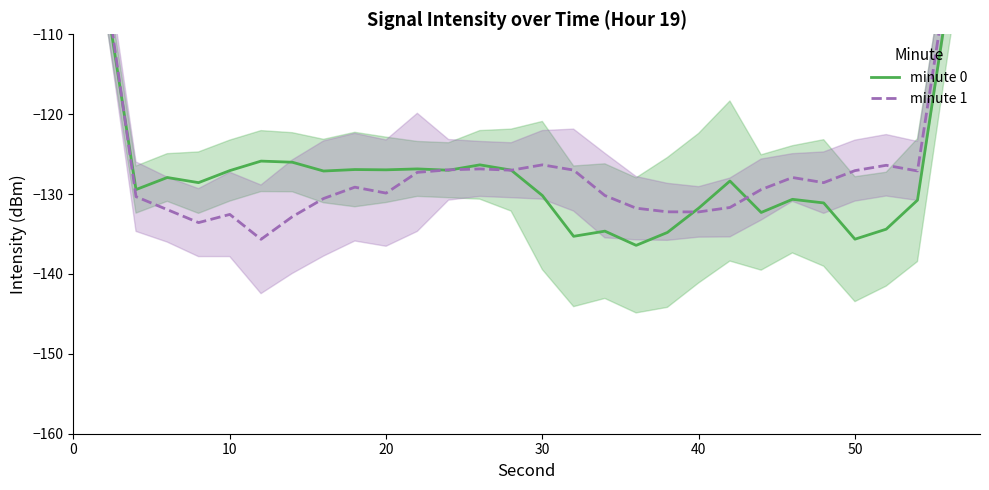

What is the spread (max minus min) of values at 50?

8.6